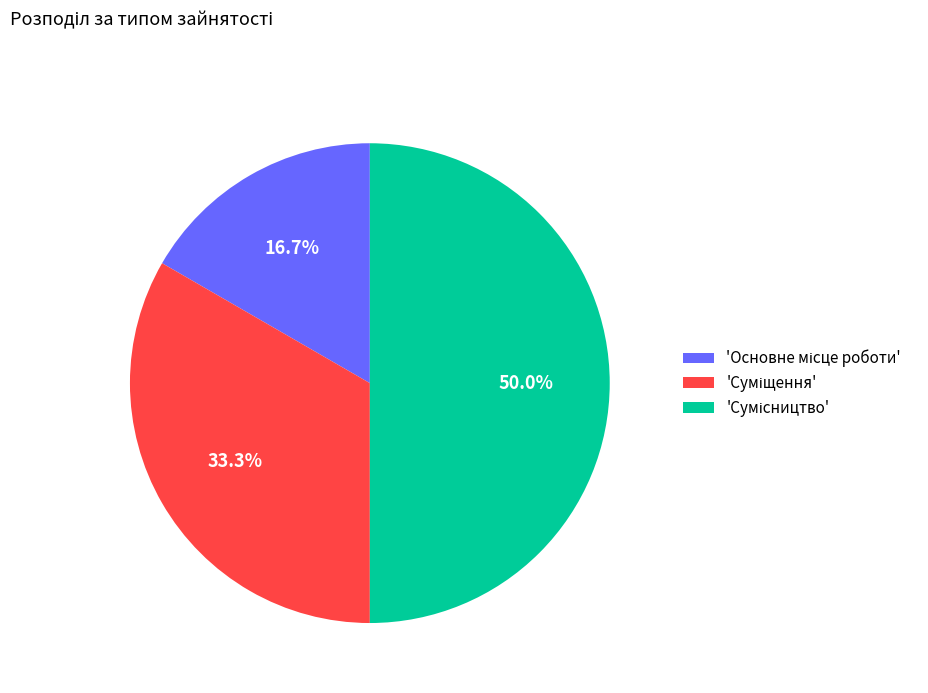

Count the number of slices in the pie.

3